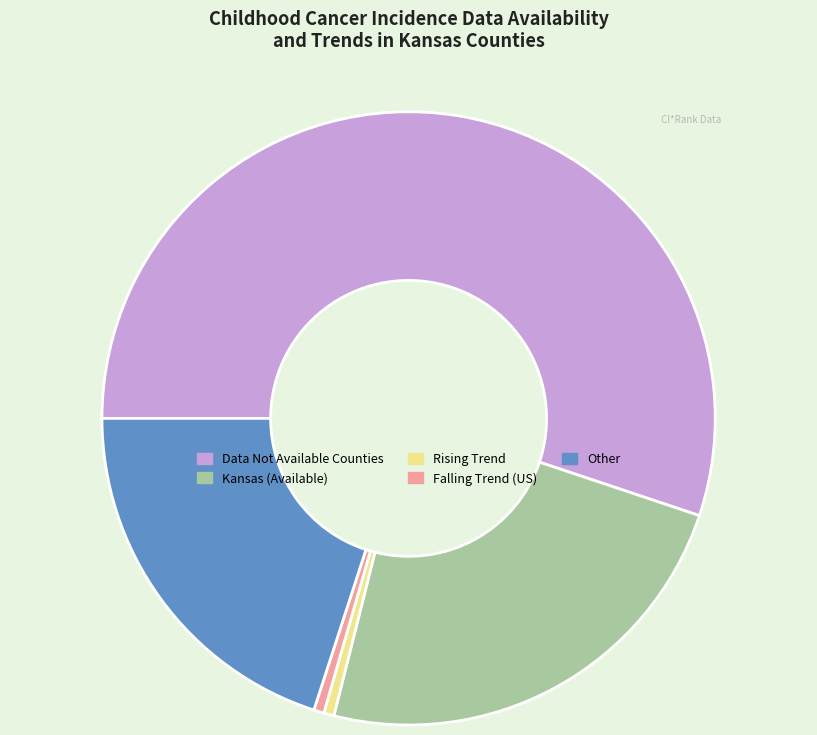

Combined, do Data Not Available Counties and Rising Trend account for over 50%?

Yes